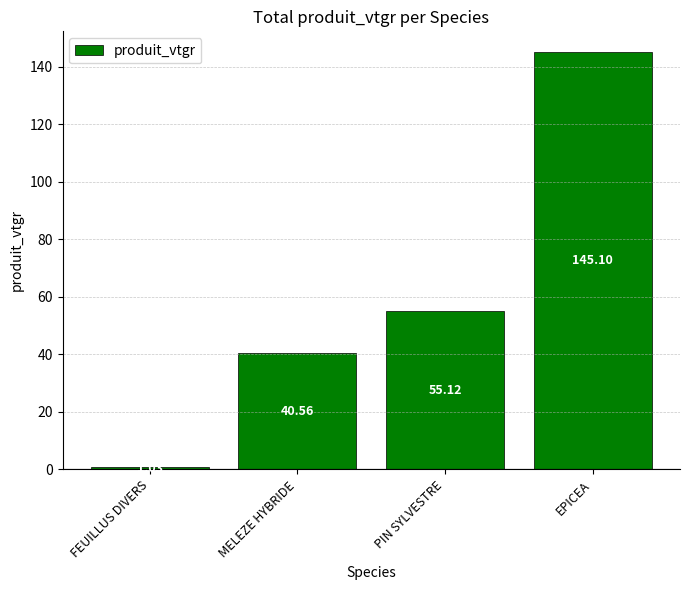

What is the maximum value shown in the chart?

145.1